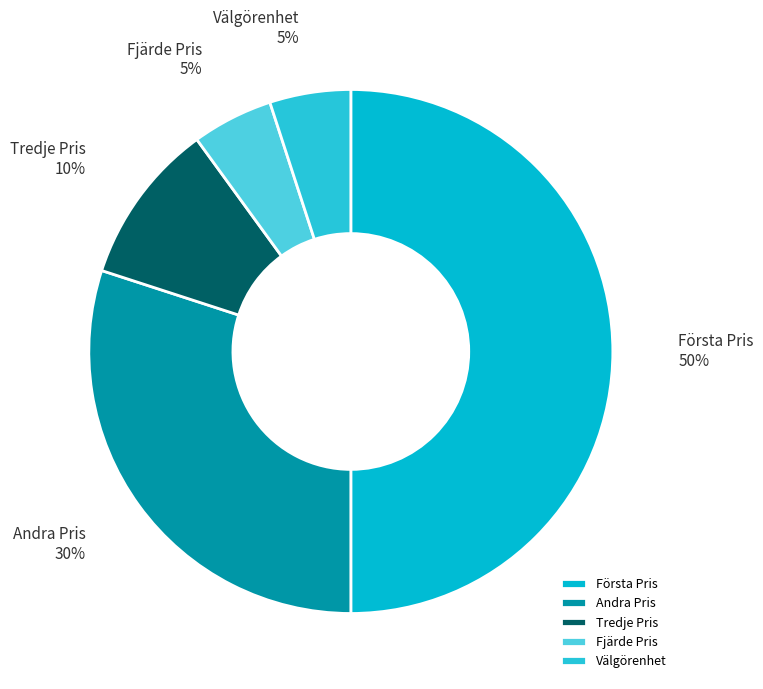

Which has a higher value, Välgörenhet or Andra Pris?

Andra Pris